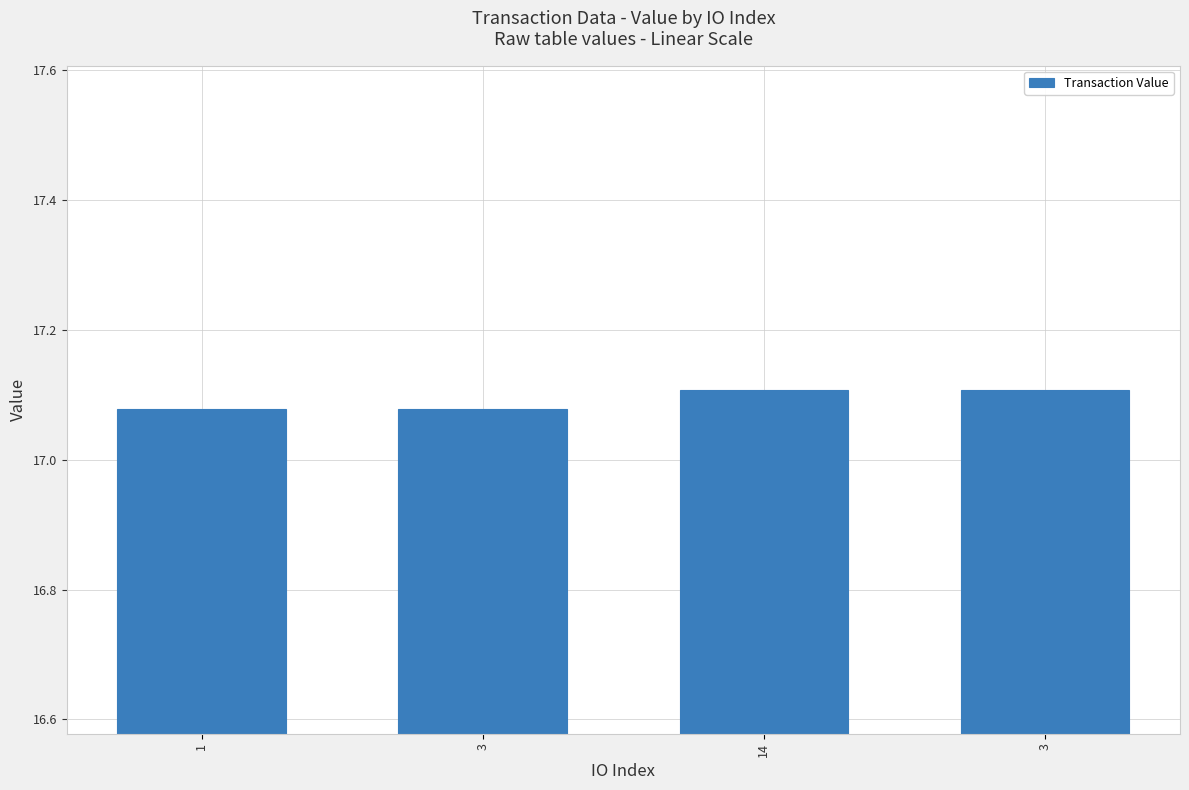

How many categories are shown in the chart?

4